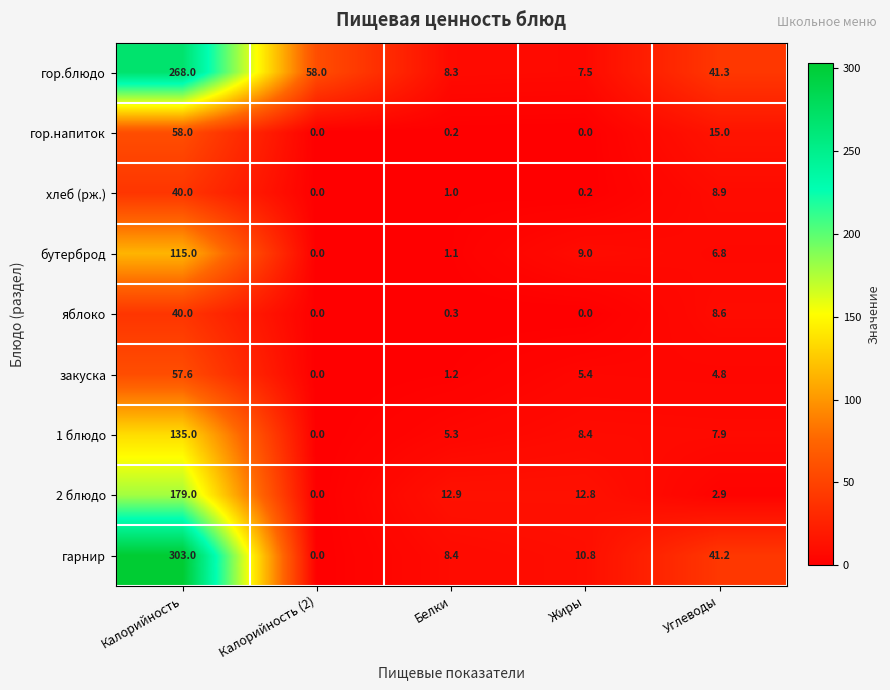

Which series has the widest spread of values?

гарнир